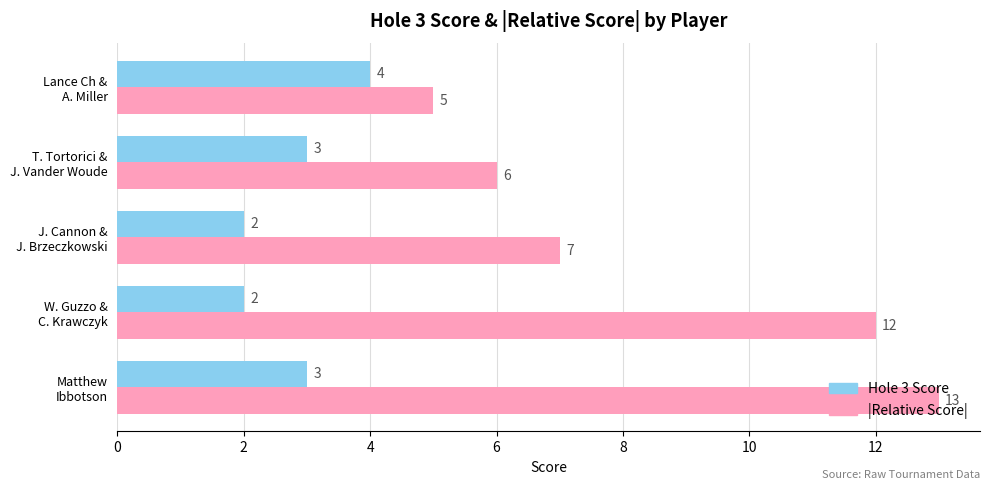

Rank the series by their maximum value, from lowest to highest.

Hole 3 Score, |Relative Score|